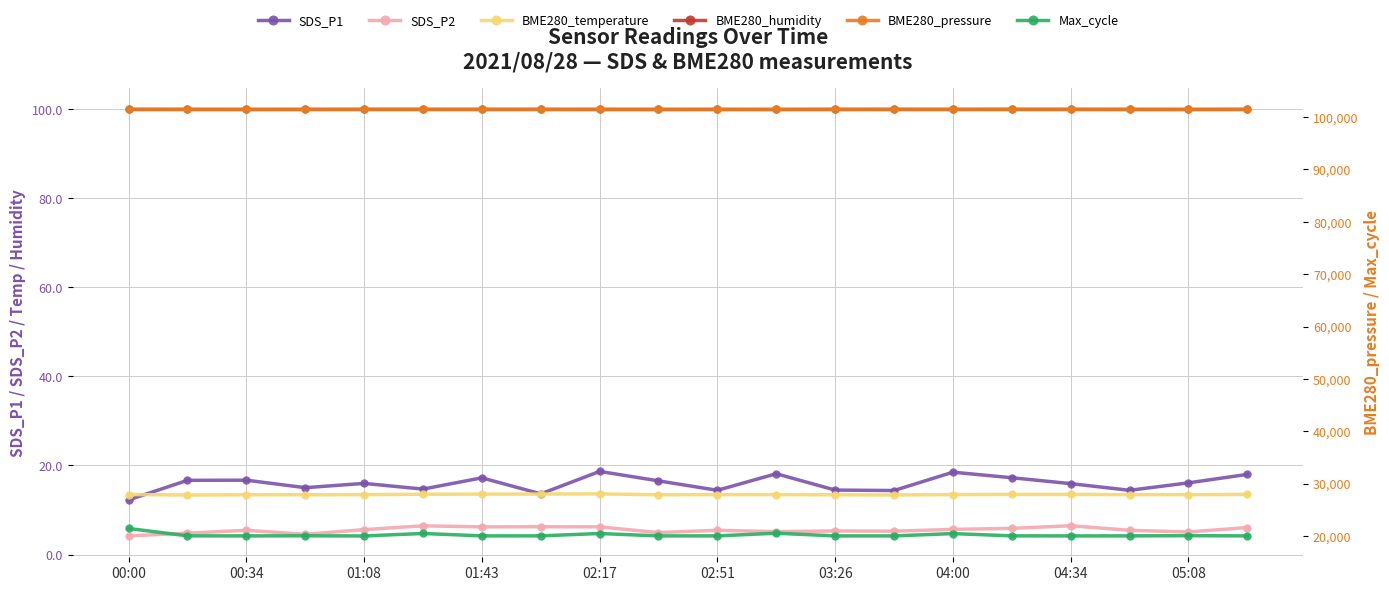

Which series has the widest spread of values?

Max_cycle